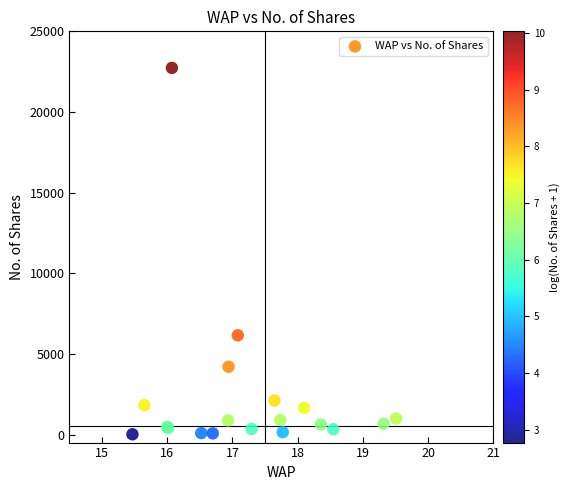

What Y value in the scatter plot is closest to 11373?

6153